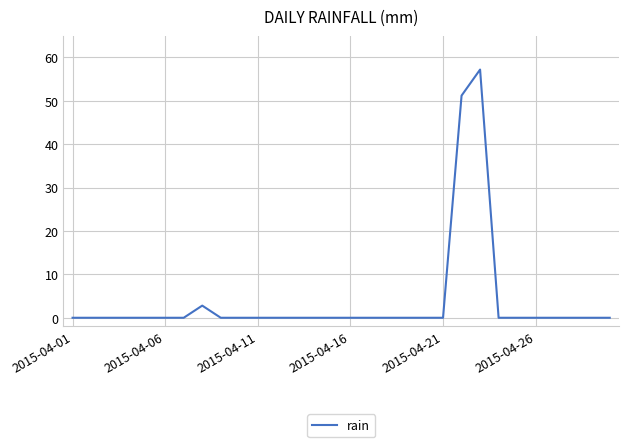

What is the greatest value displayed?

57.2